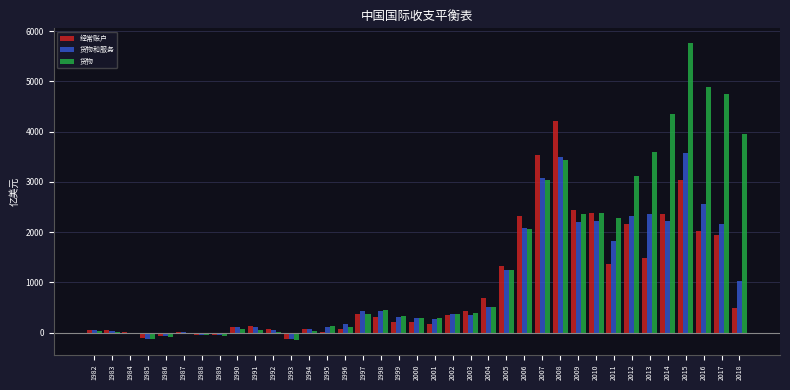

Where is 货物和服务 nearest to the value 1726?

2011